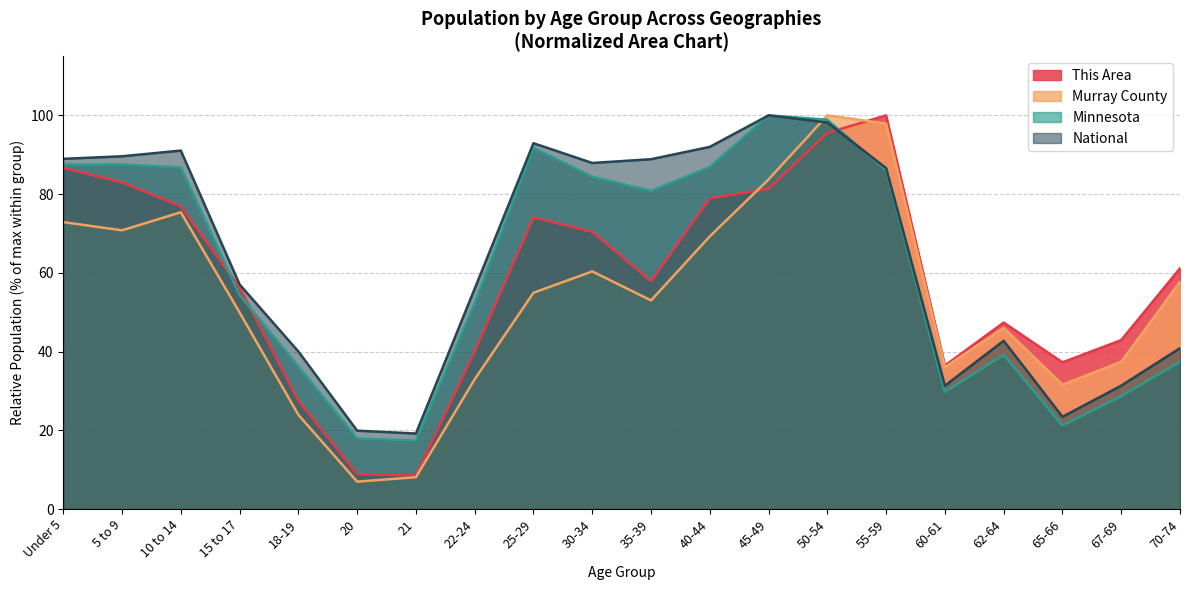

True or false: This Area has a value of 125.0 at 30-34.

False